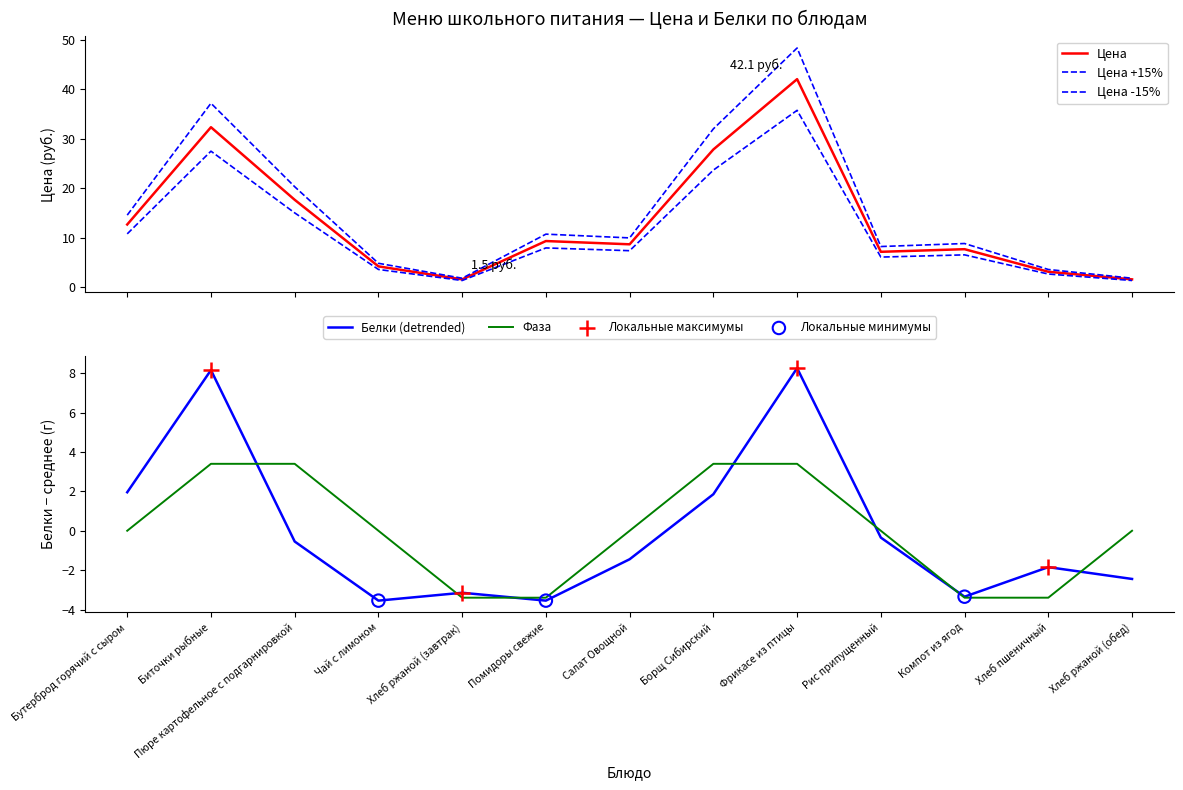

Which series has the largest total across all categories?

Цена